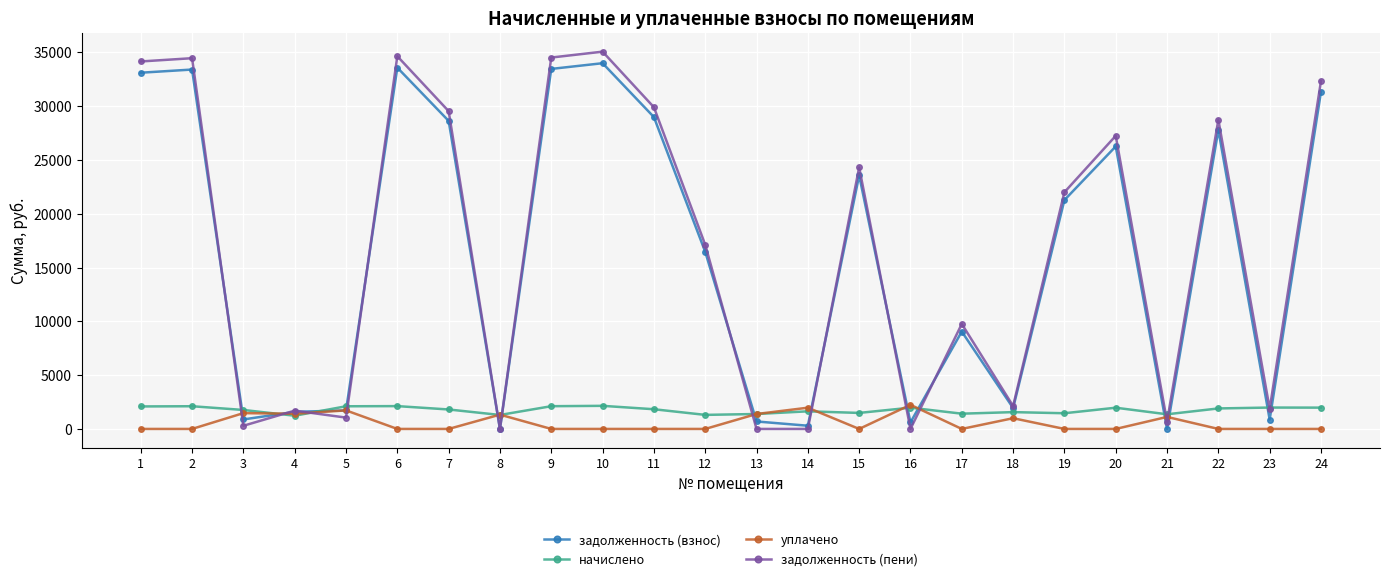

What is the difference between the уплачено values at 16 and 18?

1244.0